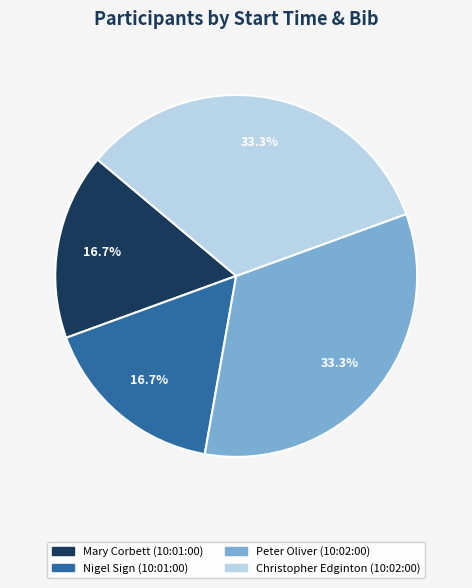

To the nearest percent, what is the combined percentage of Nigel Sign (10:01:00) and Mary Corbett (10:01:00)?

33%